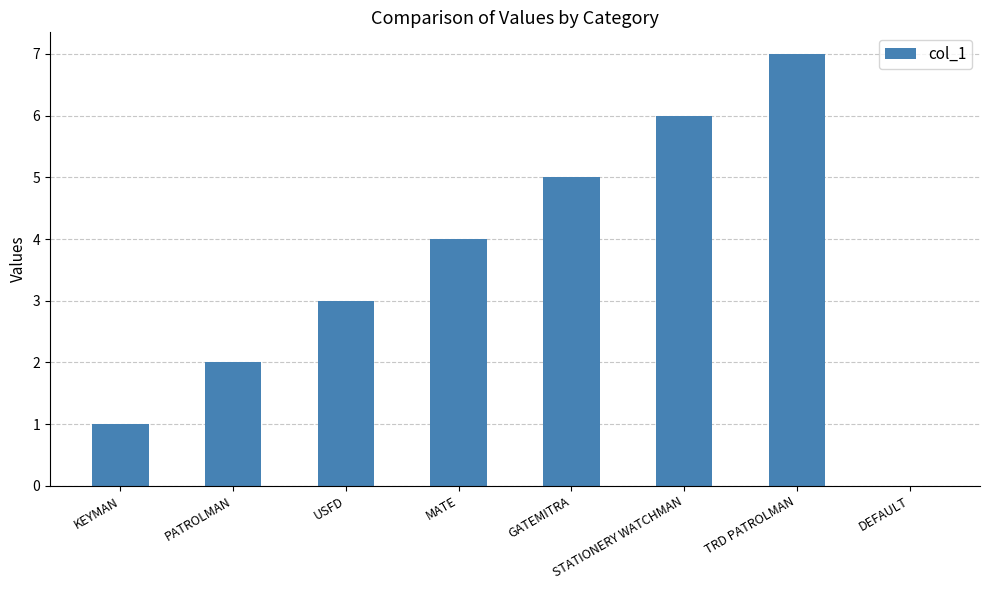

Count the values in the range 2 to 6.

5